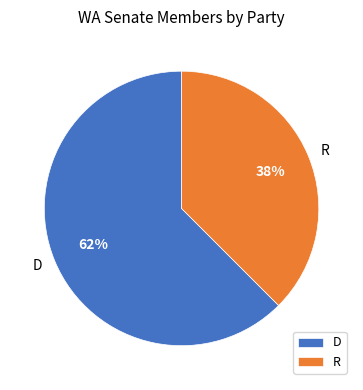

To the nearest percent, what is the combined percentage of D and R?

100%